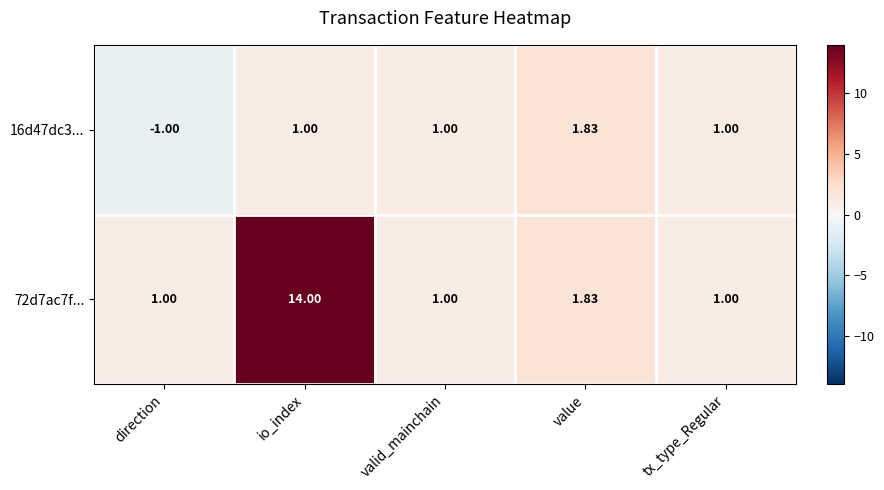

List the series in order of their peak value, highest first.

72d7ac7f..., 16d47dc3...